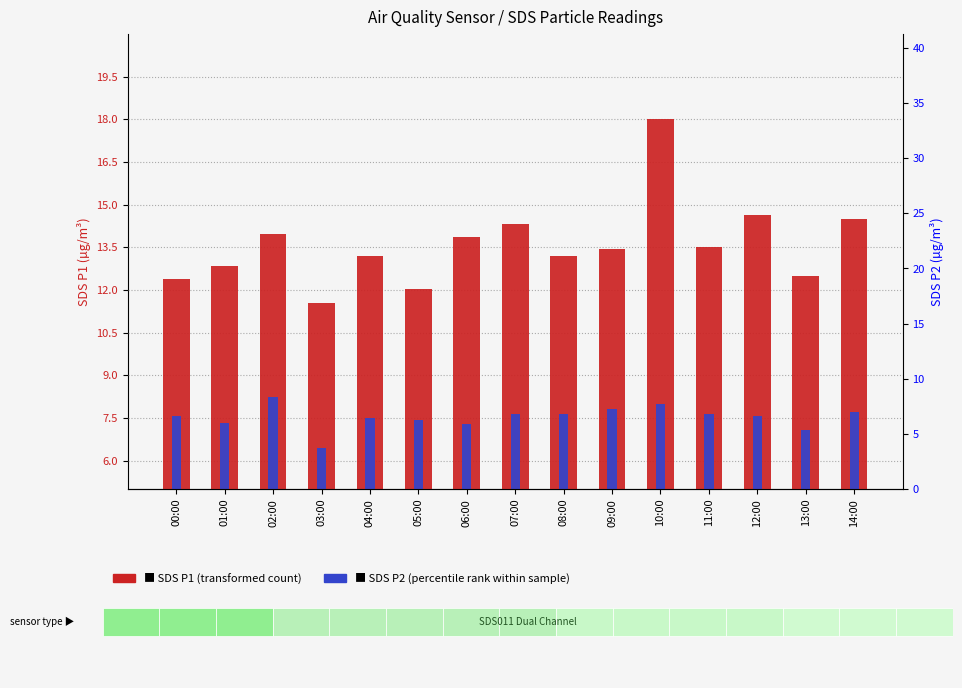

Rank the series by their maximum value, from lowest to highest.

SDS P2 (percentile rank within sample), SDS P1 (transformed count)